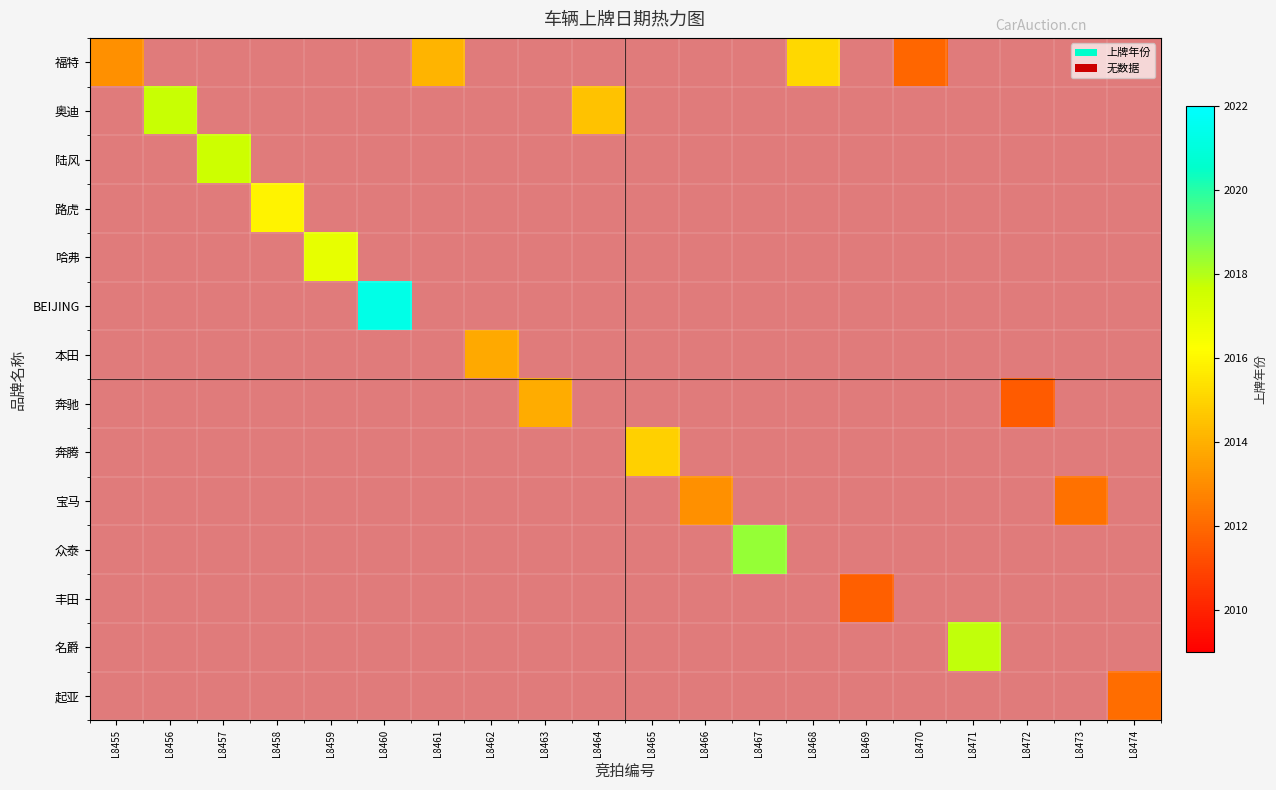

What is the sum of all 宝马 values?

4025.3